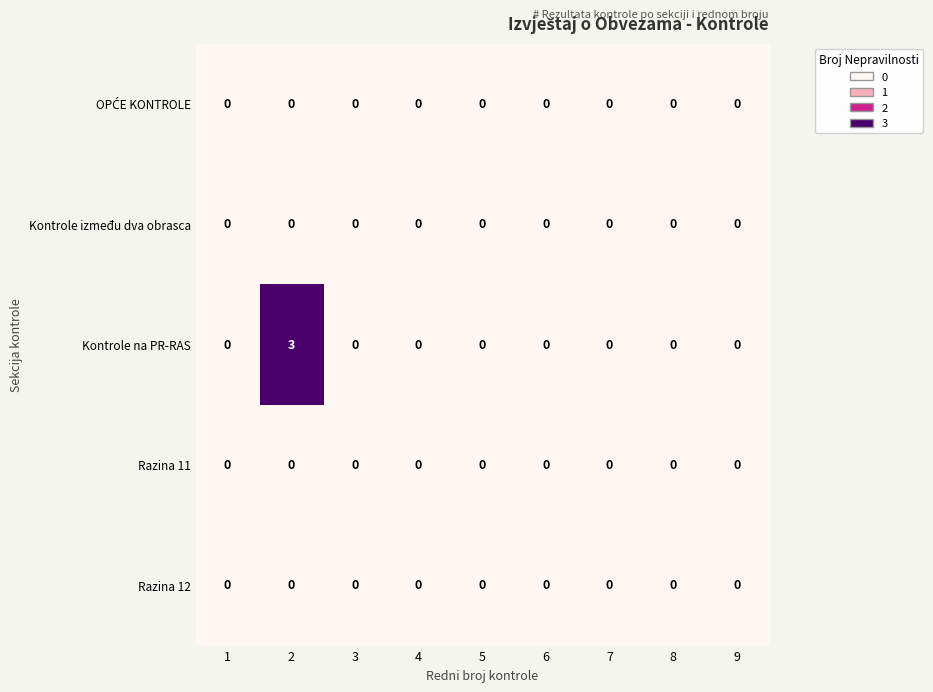

Which series has the largest total across all categories?

Kontrole na PR-RAS